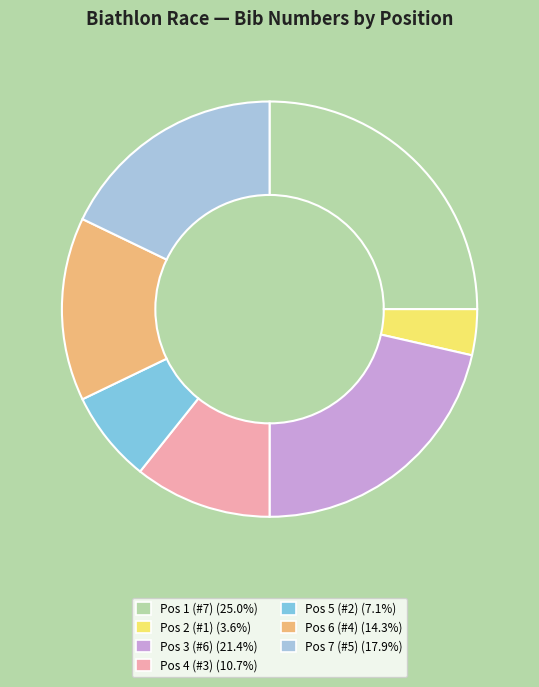

Rank the categories by value from highest to lowest.

Pos 1 (#7), Pos 3 (#6), Pos 7 (#5), Pos 6 (#4), Pos 4 (#3), Pos 5 (#2), Pos 2 (#1)